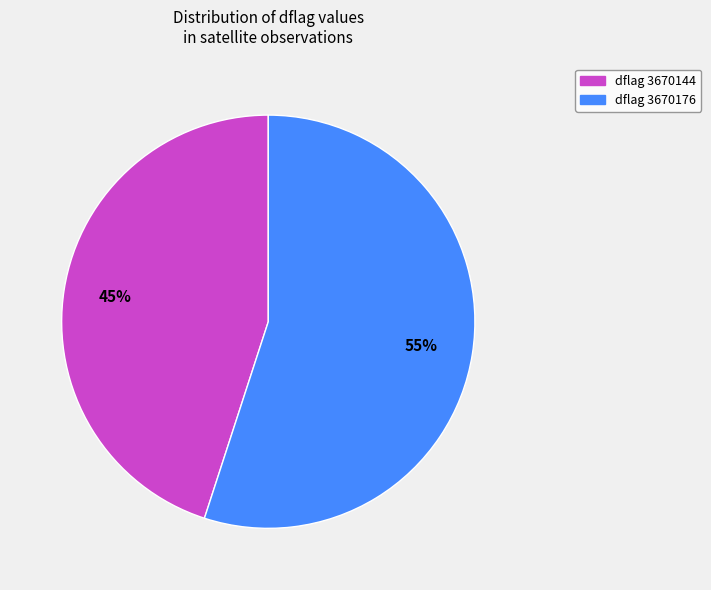

Is there any slice that represents more than half of the pie?

Yes